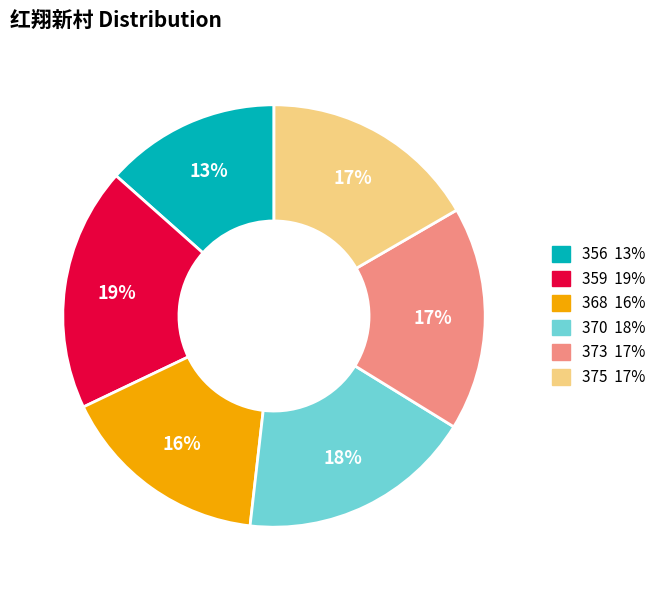

To the nearest percent, what portion does 373 represent?

17%